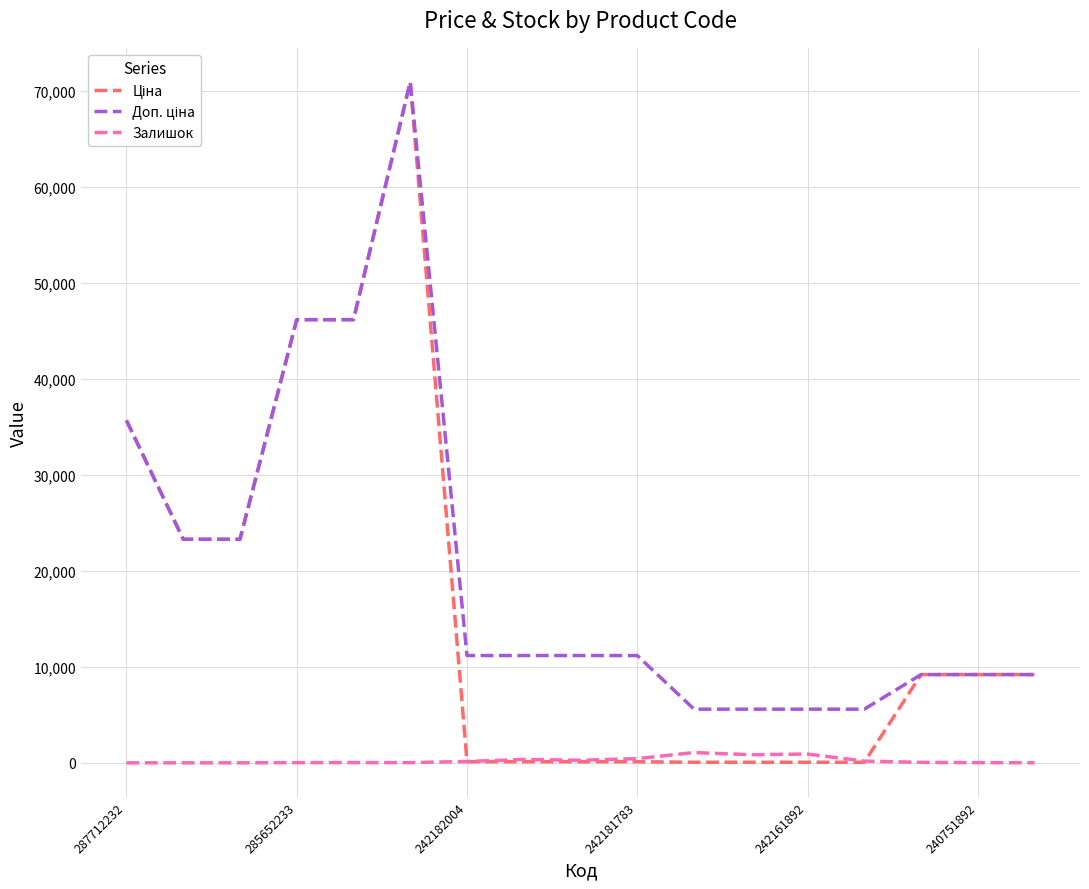

Is this an area chart (filled region under the line)?

No